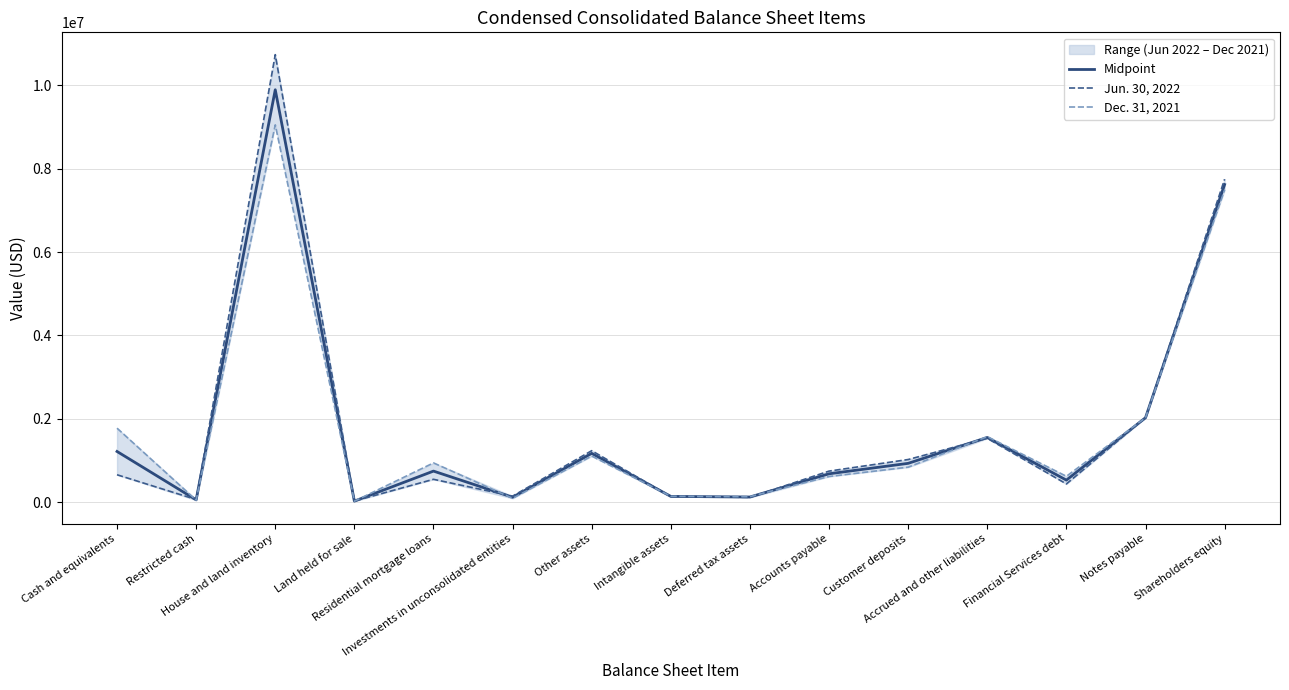

At which category does the chart reach its peak across all series?

House and land inventory